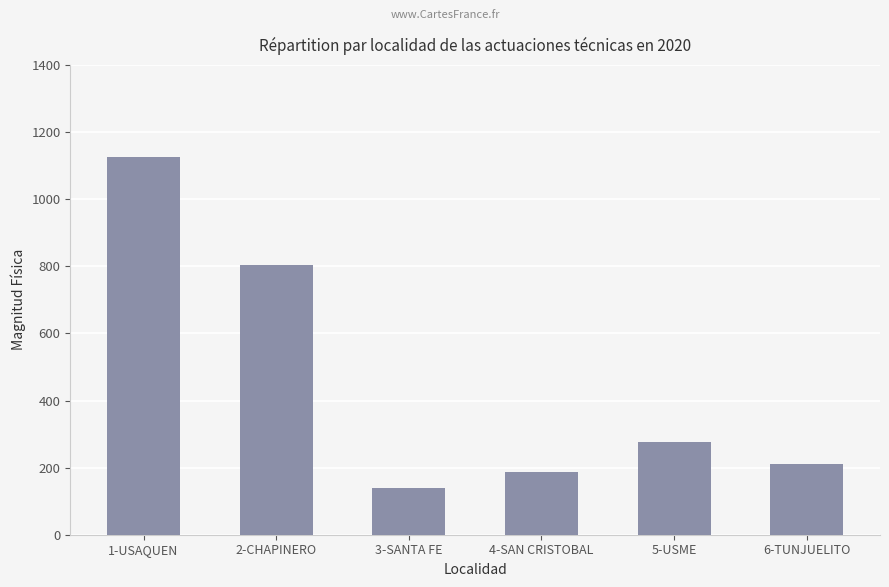

Is it true that the value at 6-TUNJUELITO is 79?

False